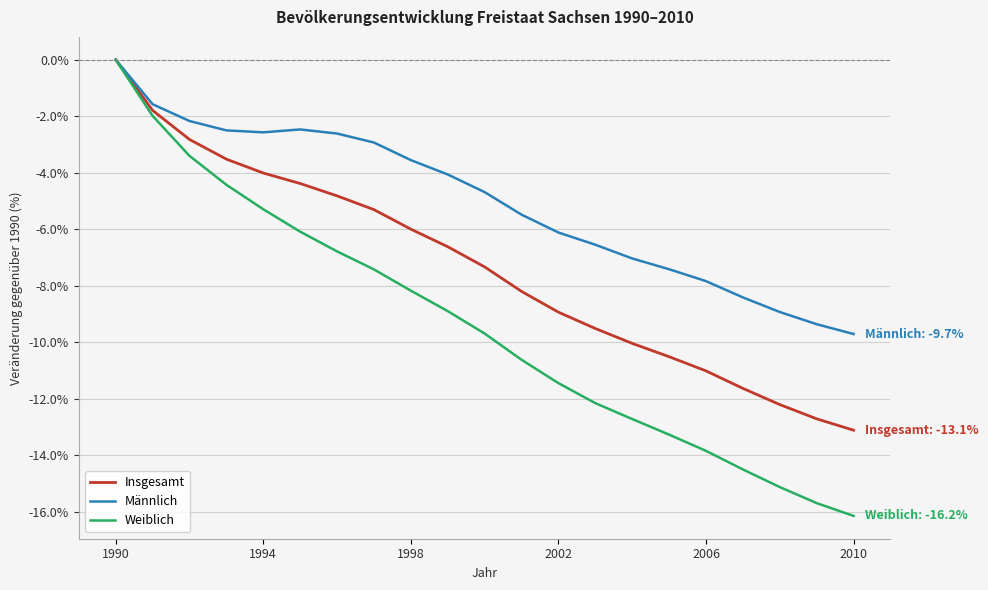

What is the average value of the Männlich series?

-5.0